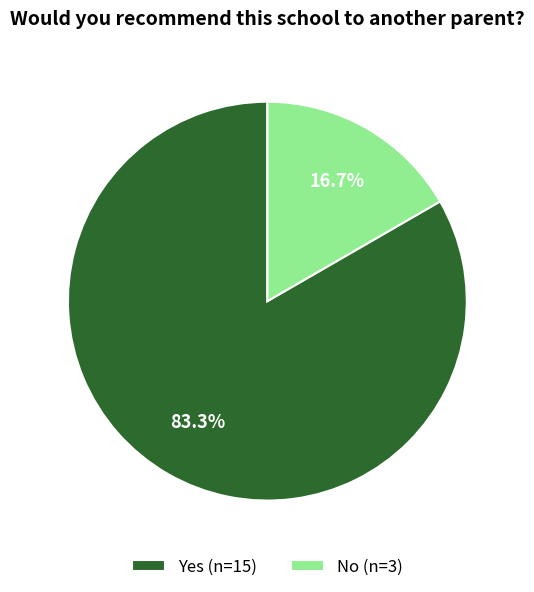

The Yes slice represents 71% of the pie. True or false?

False